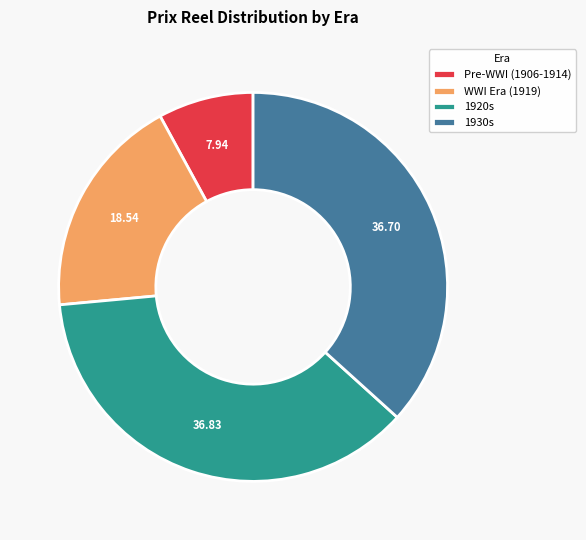

How many segments does this pie chart have?

4